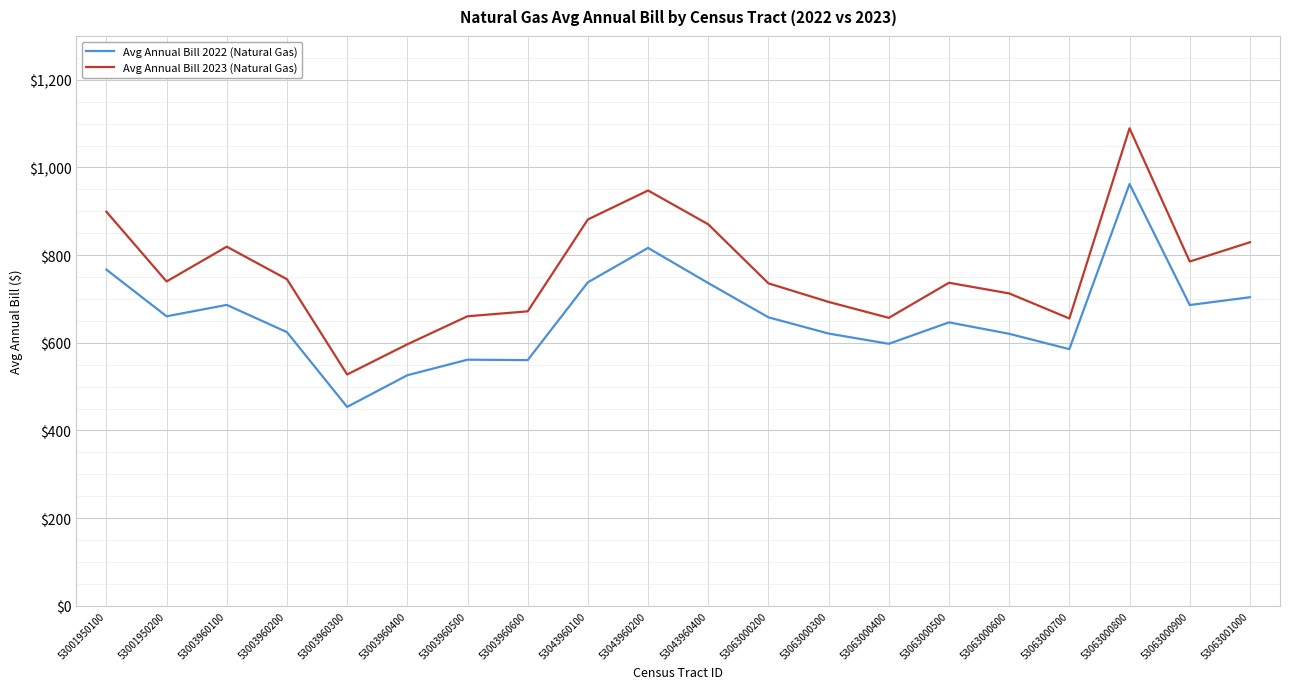

Which series has the largest total across all categories?

Avg Annual Bill 2023 (Natural Gas)